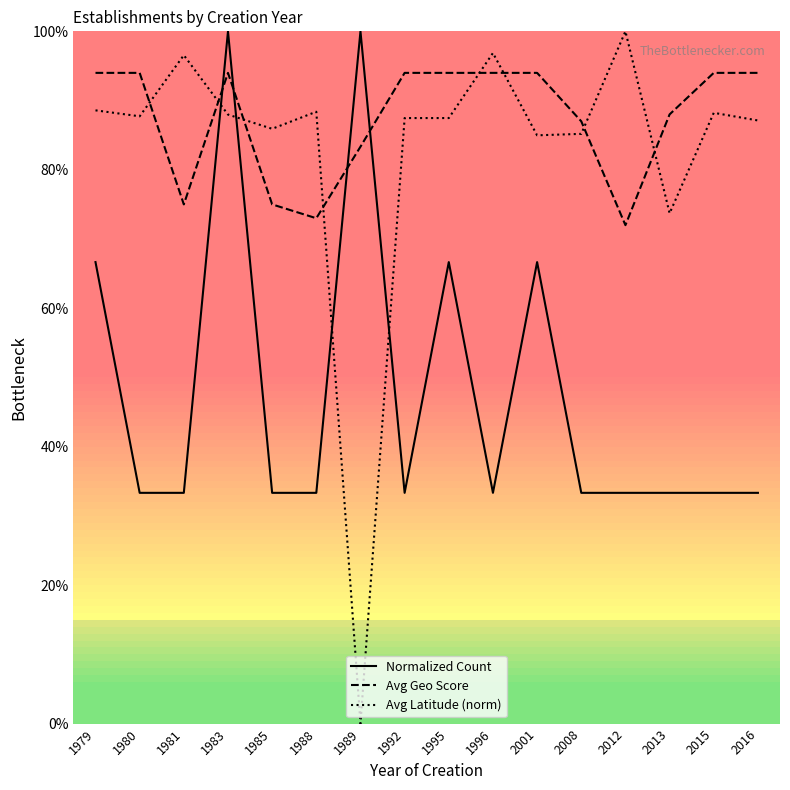

Is it true that Avg Latitude (norm) equals 0.9 at 1988?

True